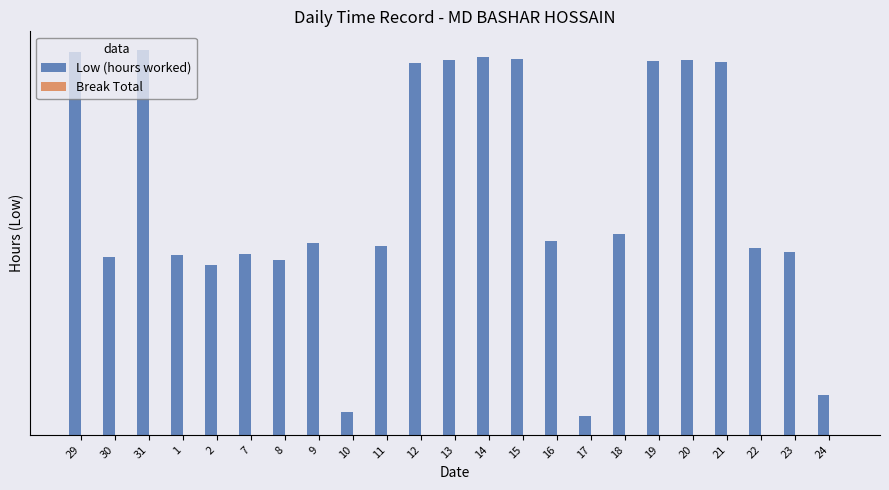

List the series in order of their overall mean, highest first.

Low (hours worked), Break Total